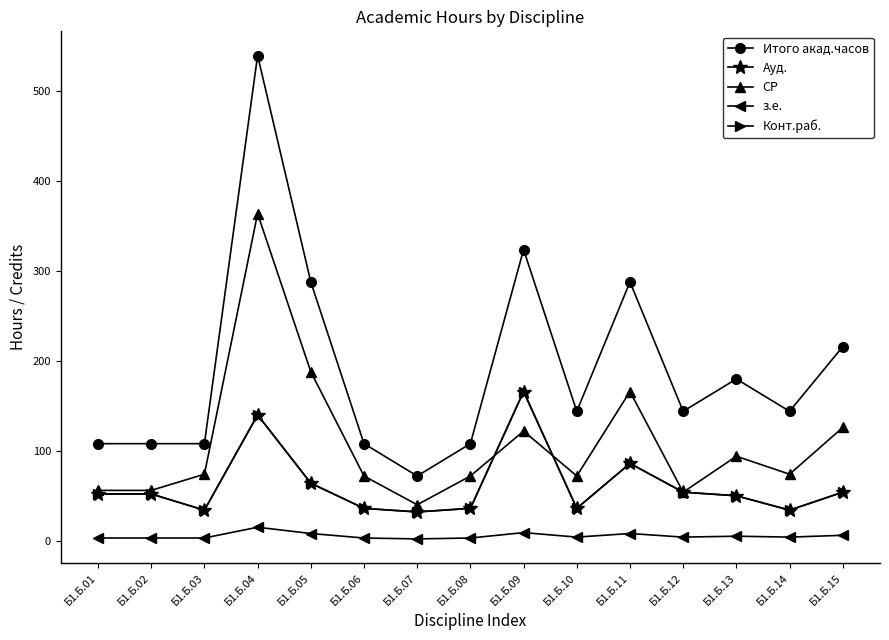

Does the chart have visible grid lines?

No